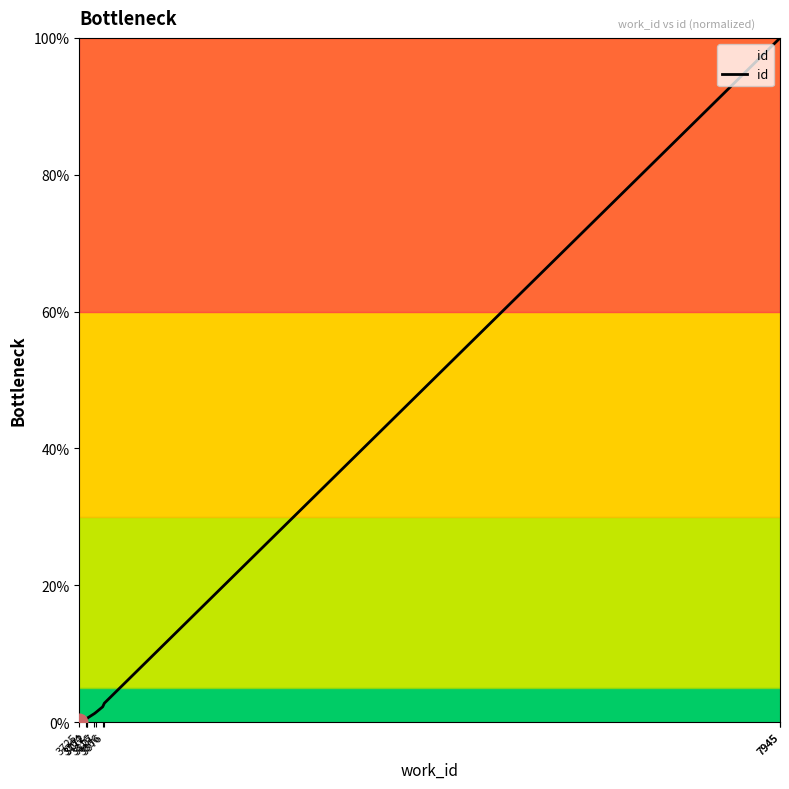

What is the sum of the values at 3772 and 3827?

2.0